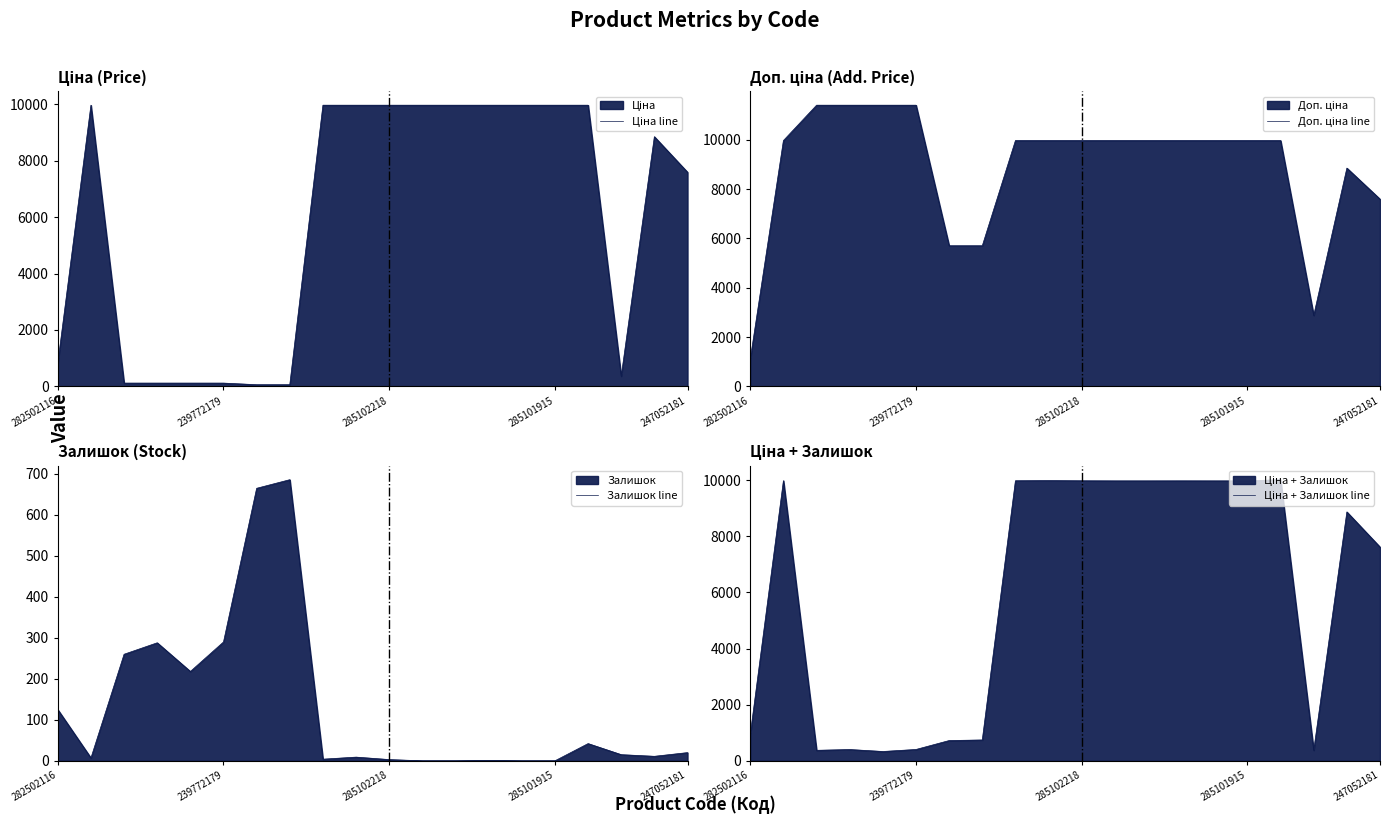

What is the difference between the second highest and minimum values in the Залишок line series?

665